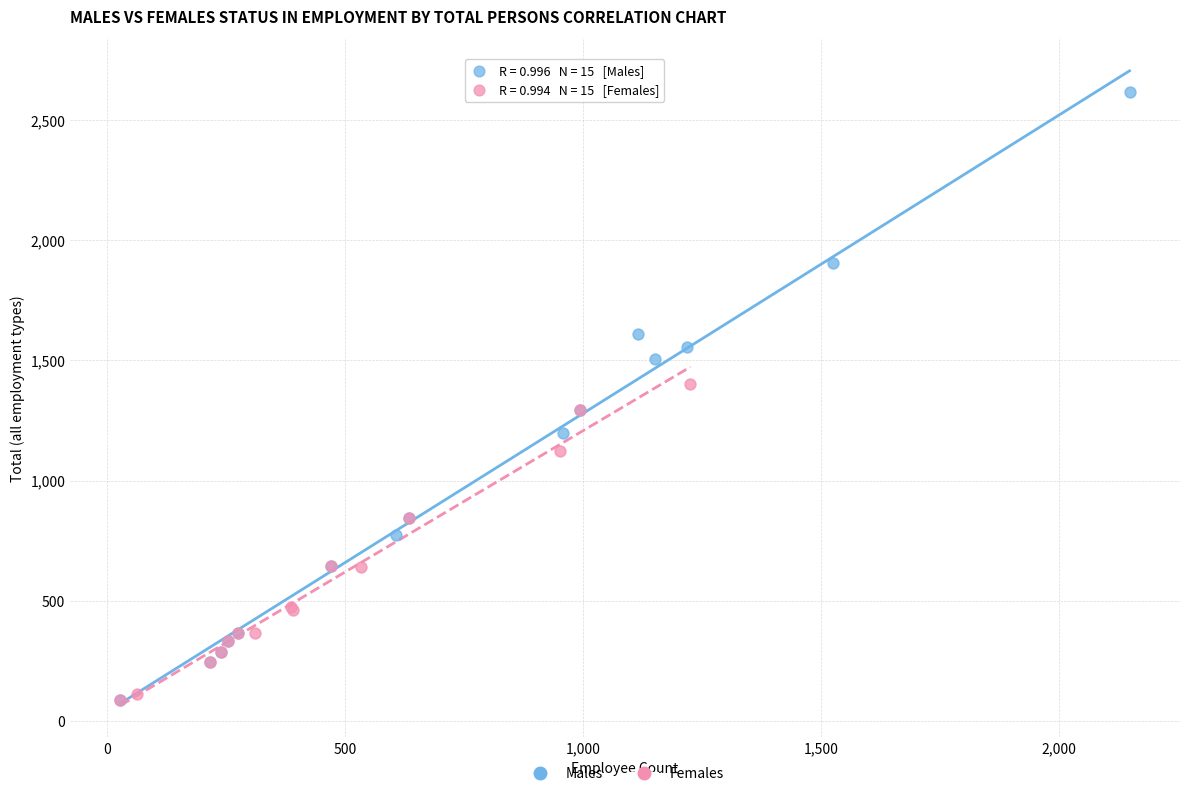

Which series contains the highest Y value?

Males